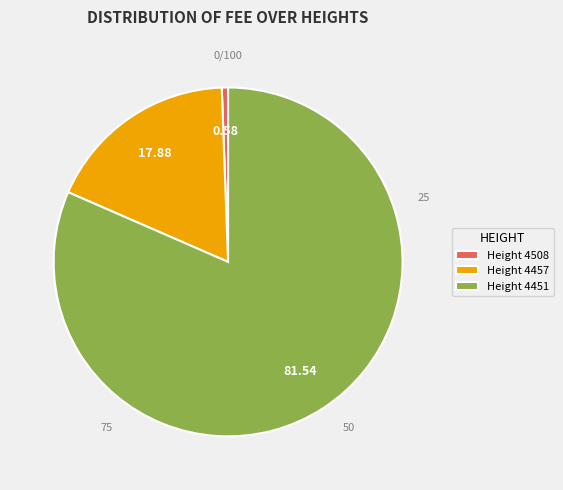

Do Height 4457 and Height 4508 together represent more than half of the pie?

No